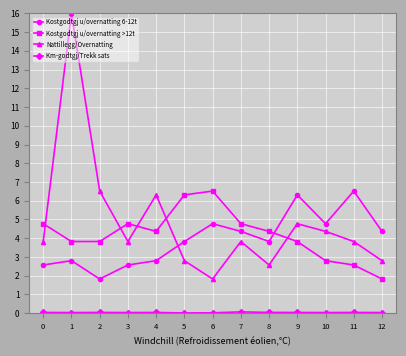

The value of Kostgodtgj u/overnatting 6-12t at 3 is 2.6. True or false?

True